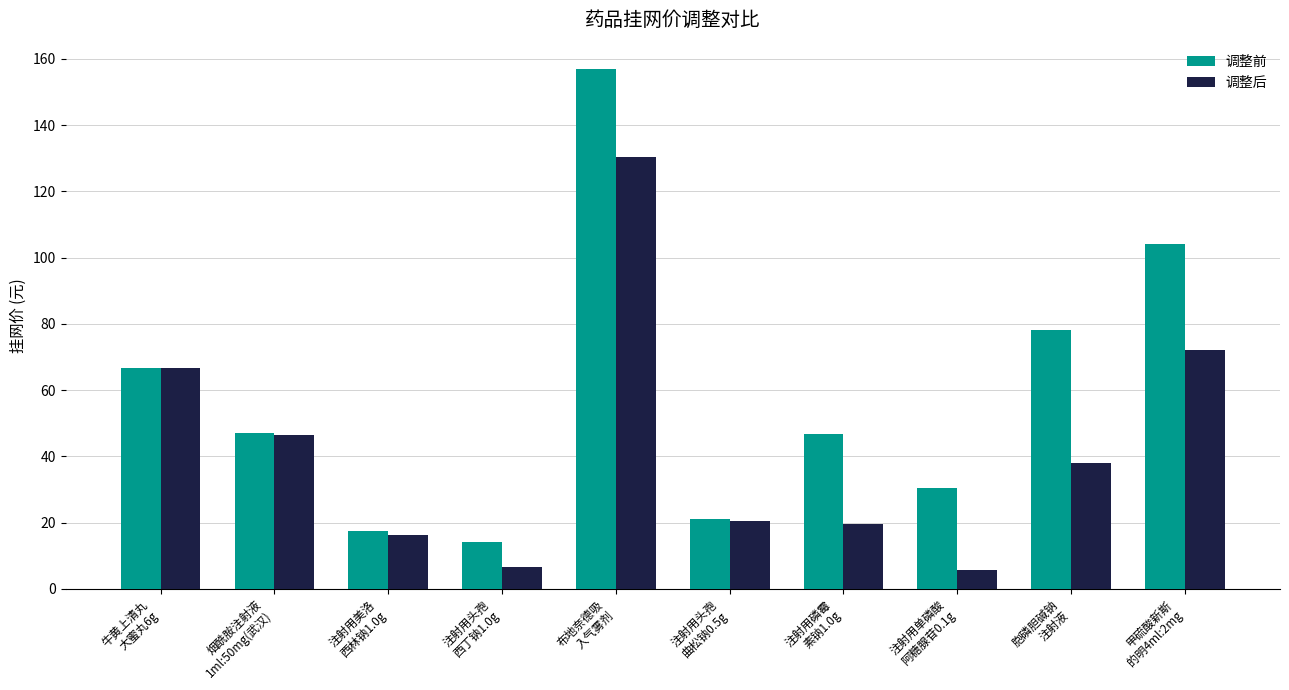

Which series has the largest range (max minus min)?

调整前